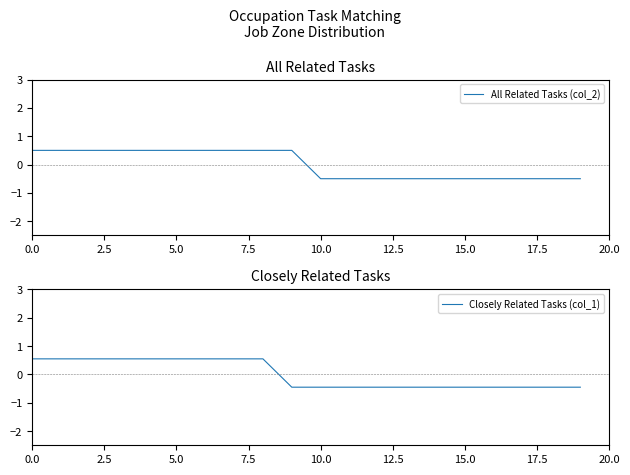

Reading left to right, what are all the values shown in this chart?

All Related Tasks (col_2): 0.5	0.5	0.5	0.5	0.5	0.5	0.5	0.5	0.5	0.5	-0.5	-0.5	-0.5	-0.5	-0.5	-0.5	-0.5	-0.5	-0.5	-0.5
Closely Related Tasks (col_1): 0.6	0.6	0.6	0.6	0.6	0.6	0.6	0.6	0.6	-0.4	-0.4	-0.4	-0.4	-0.4	-0.4	-0.4	-0.4	-0.4	-0.4	-0.4